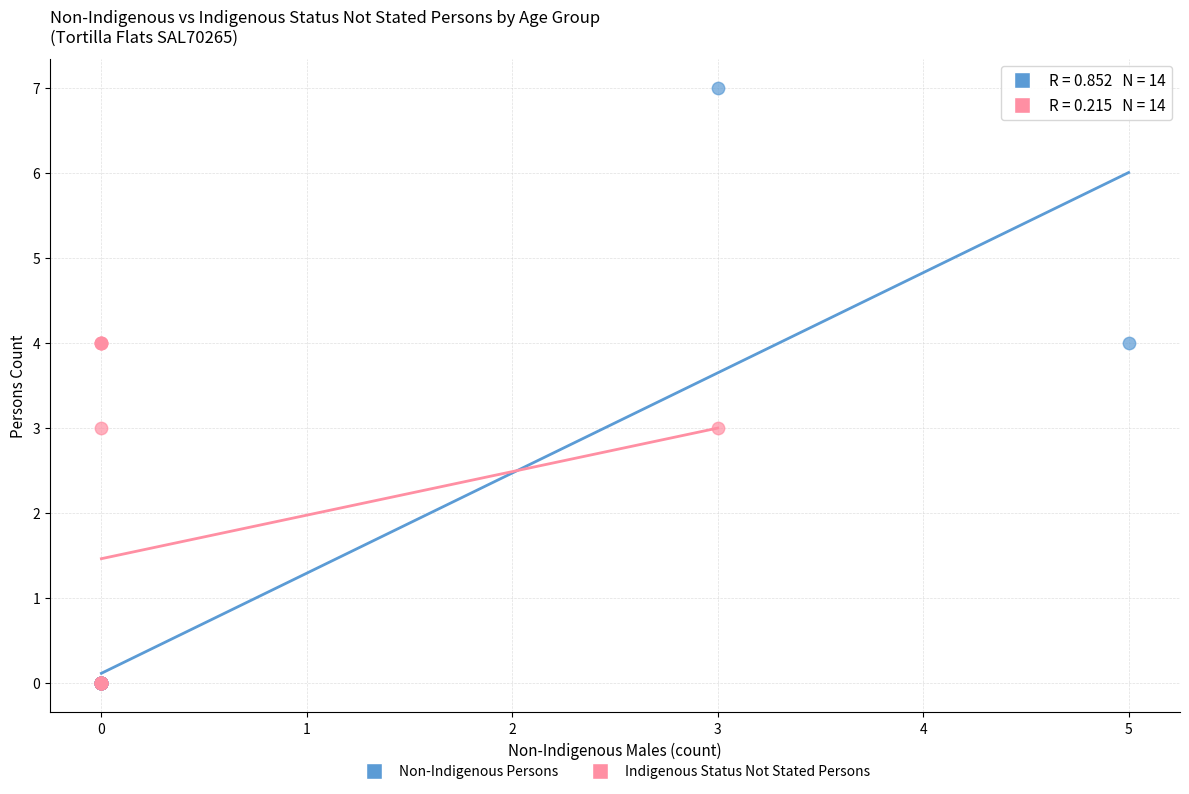

Which series reaches the maximum Y coordinate?

Non-Indigenous Persons